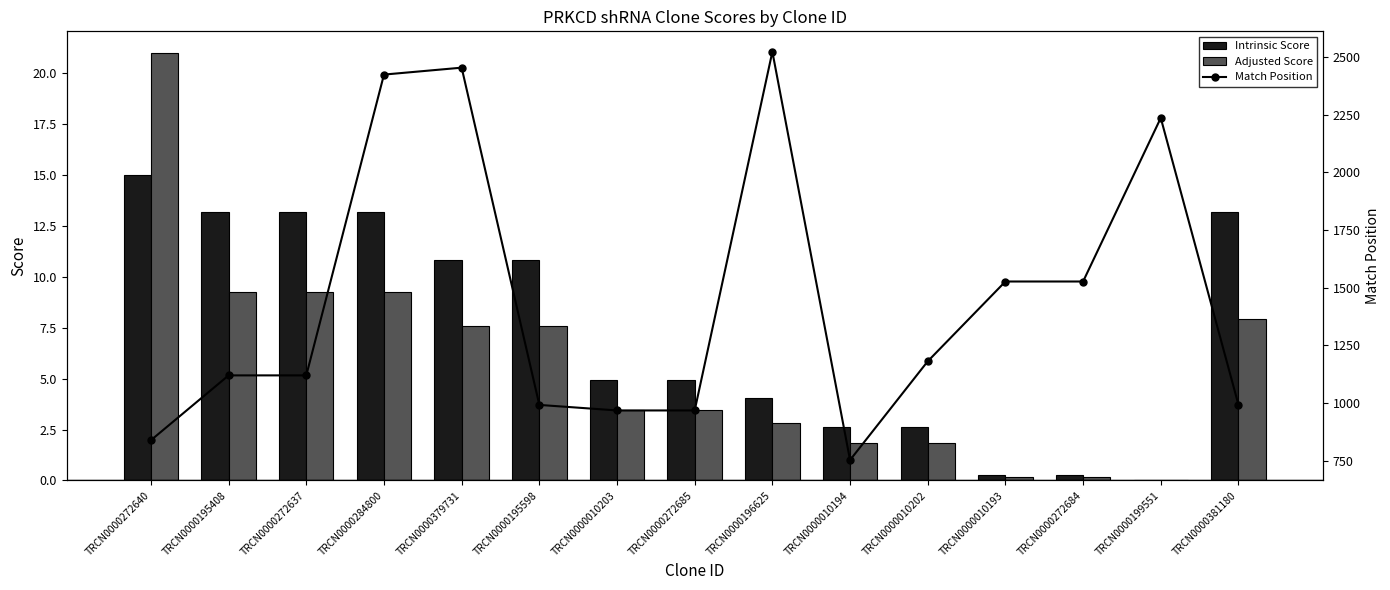

Rank the categories by Match Position value from lowest to highest.

TRCN0000010194, TRCN0000272640, TRCN0000010203, TRCN0000272685, TRCN0000195598, TRCN0000381180, TRCN0000195408, TRCN0000272637, TRCN0000010202, TRCN0000010193, TRCN0000272684, TRCN0000199551, TRCN0000284800, TRCN0000379731, TRCN0000196625